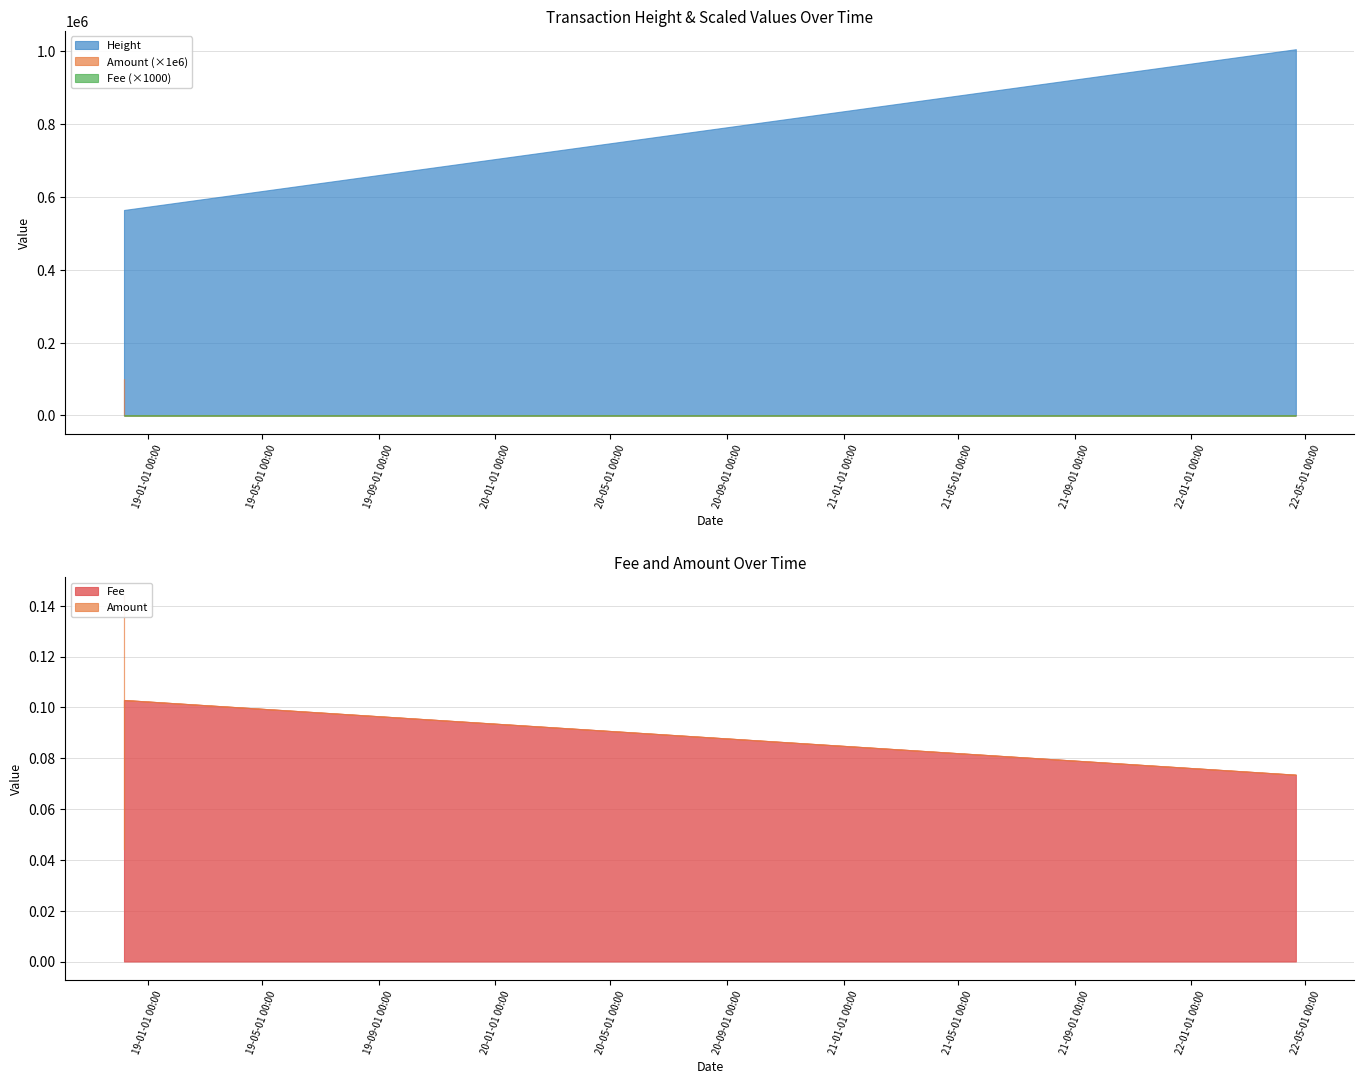

Read the Height value at 2018-12-07 06:13:21.

564083.0